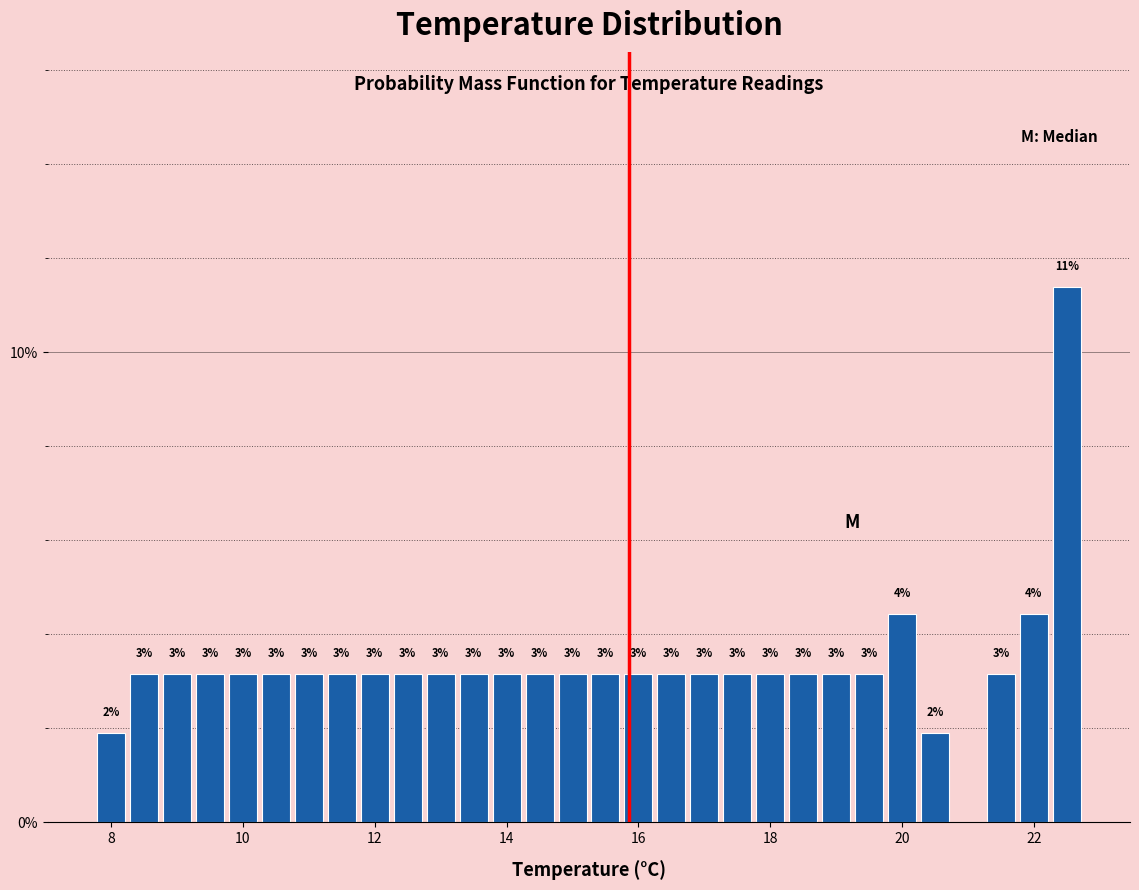

Read against the x-axis, roughly where is the centre of the tallest bar?

22.6